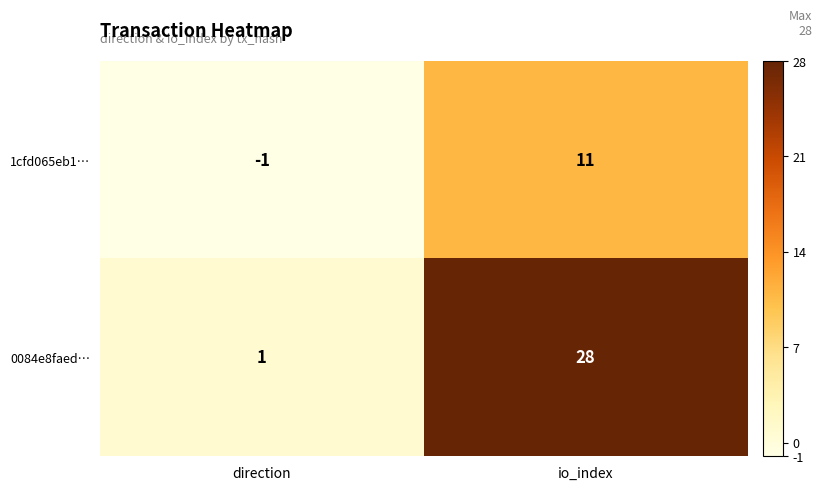

Is it true that 1cfd065eb1… equals -2 at direction?

False